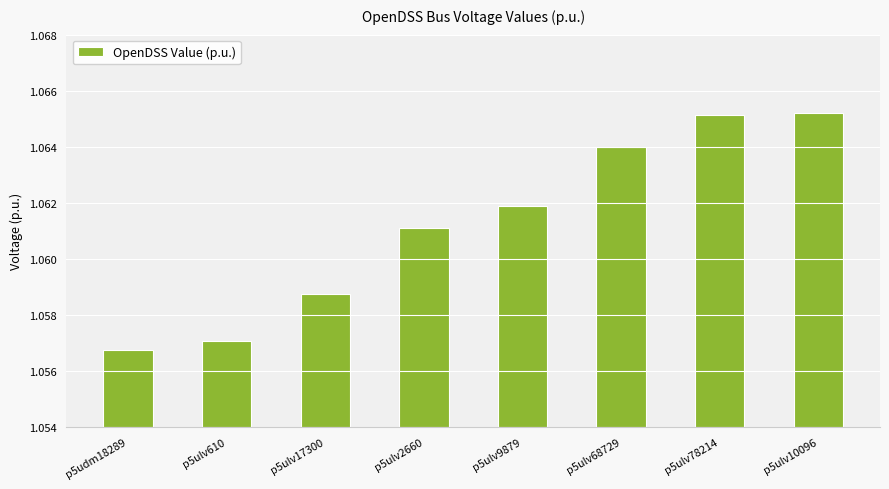

At which category does the chart reach its minimum across all series?

p5udm18289